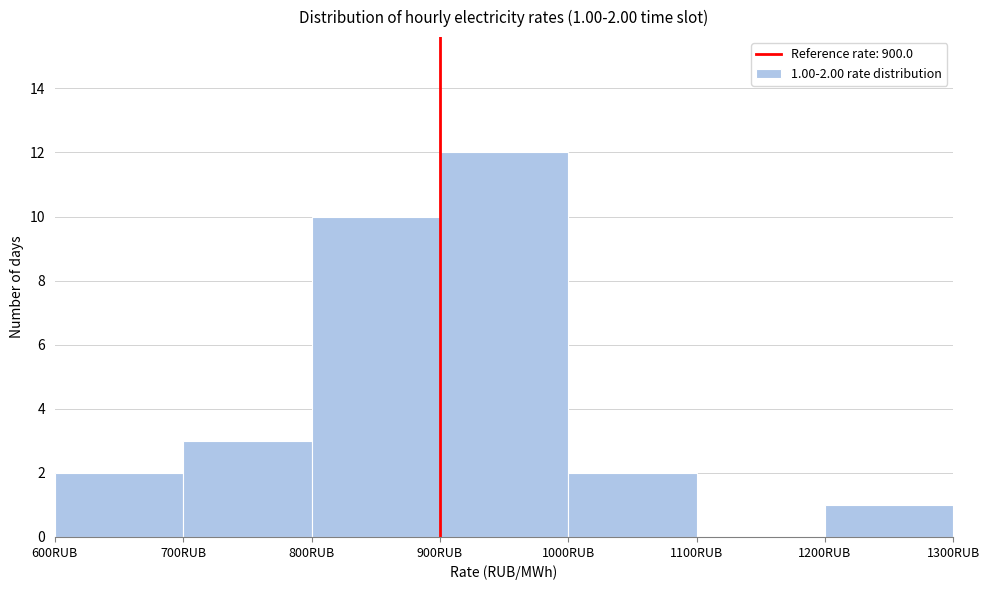

Over which range of the x-axis is the bar tallest?

900 to 1000